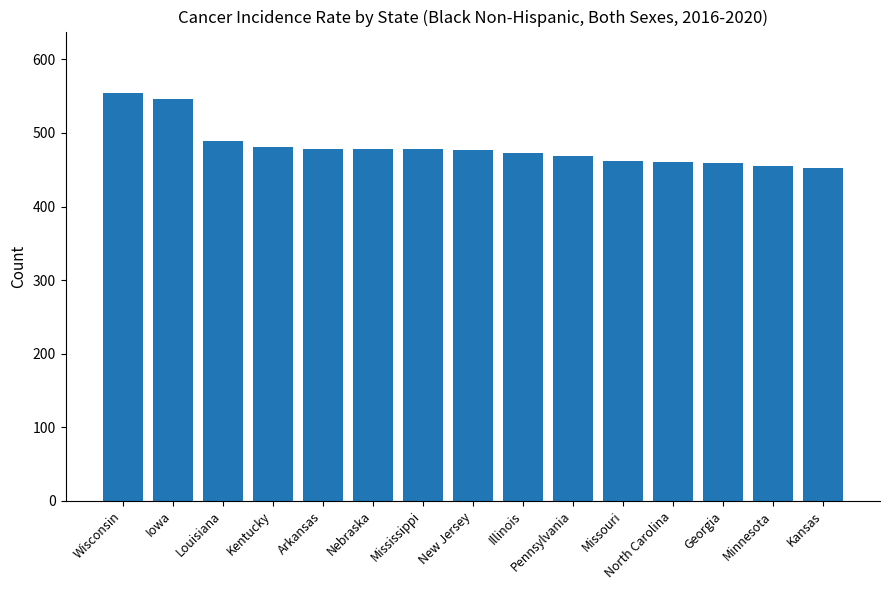

What is the ratio of the value at Kentucky to the value at Nebraska?

1.0